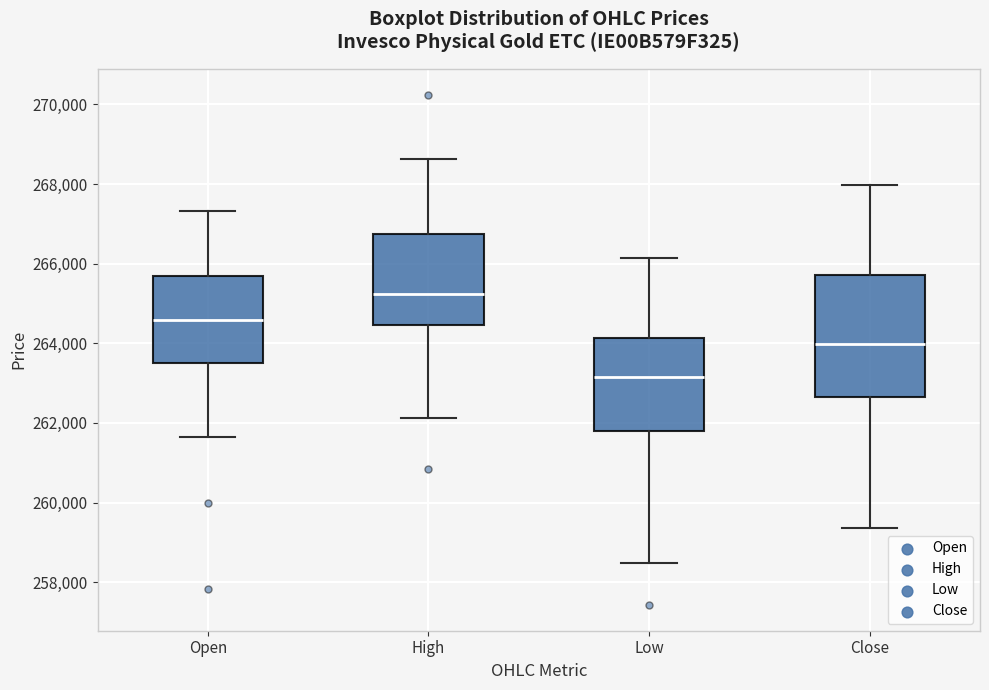

Reading left to right, read every box against the y-axis: the position of its median line, the range the box covers, and the ends of its whiskers. The values are not printed on the chart, so give them approximately, as read against the axis.

Open: median 264600, box 263600 to 265600, whiskers 261600 to 267400
High: median 265200, box 264400 to 266800, whiskers 262200 to 268600
Low: median 263200, box 261800 to 264200, whiskers 258400 to 266200
Close: median 264000, box 262600 to 265800, whiskers 259400 to 268000